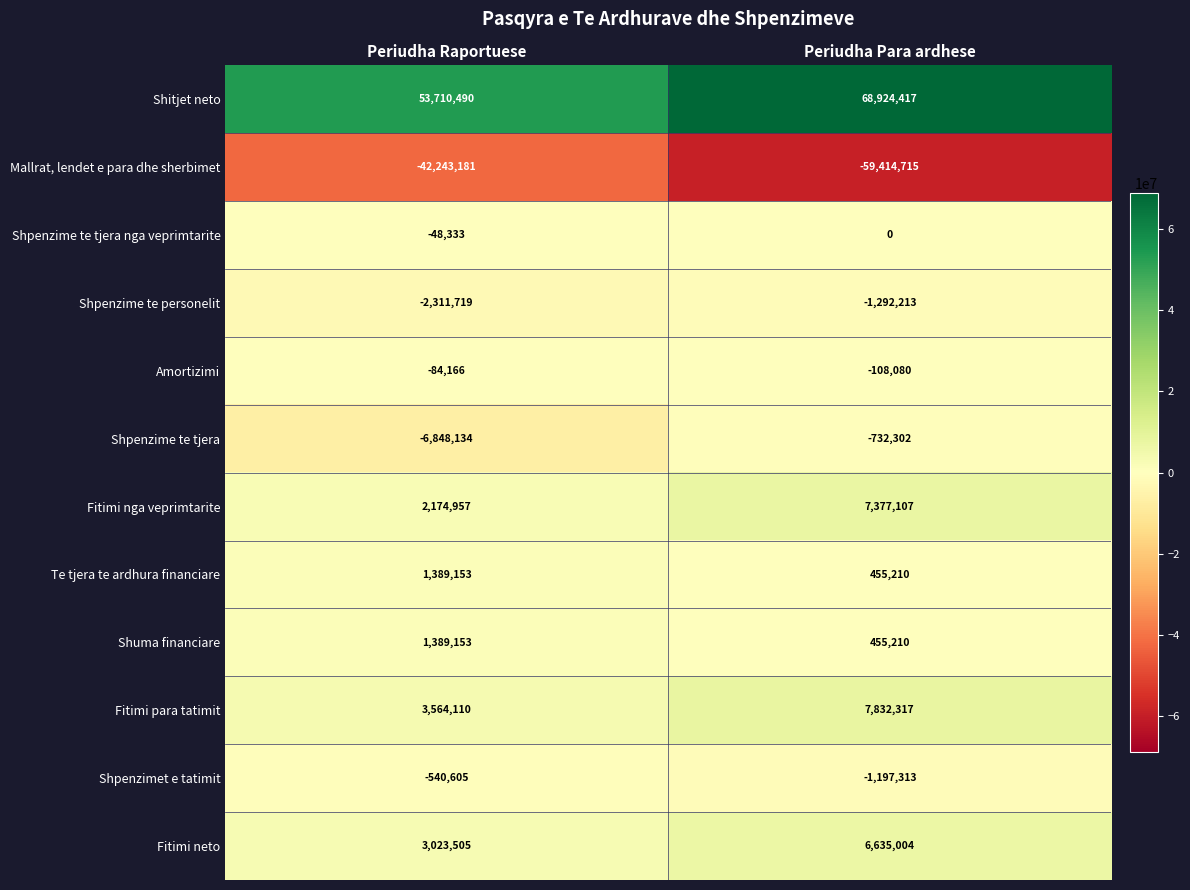

Where is Fitimi nga veprimtarite nearest to the value 4776032?

Periudha Raportuese